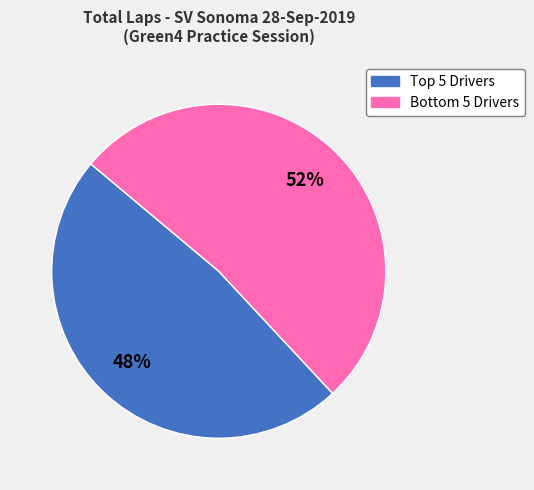

To the nearest percent, what is the average slice percentage?

50%